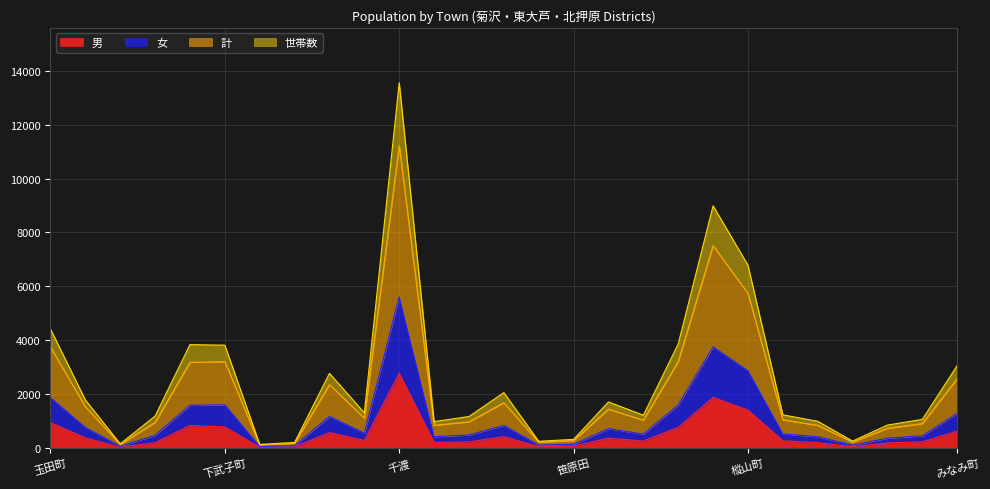

Which has a higher value, 深岩 or みなみ町?

みなみ町